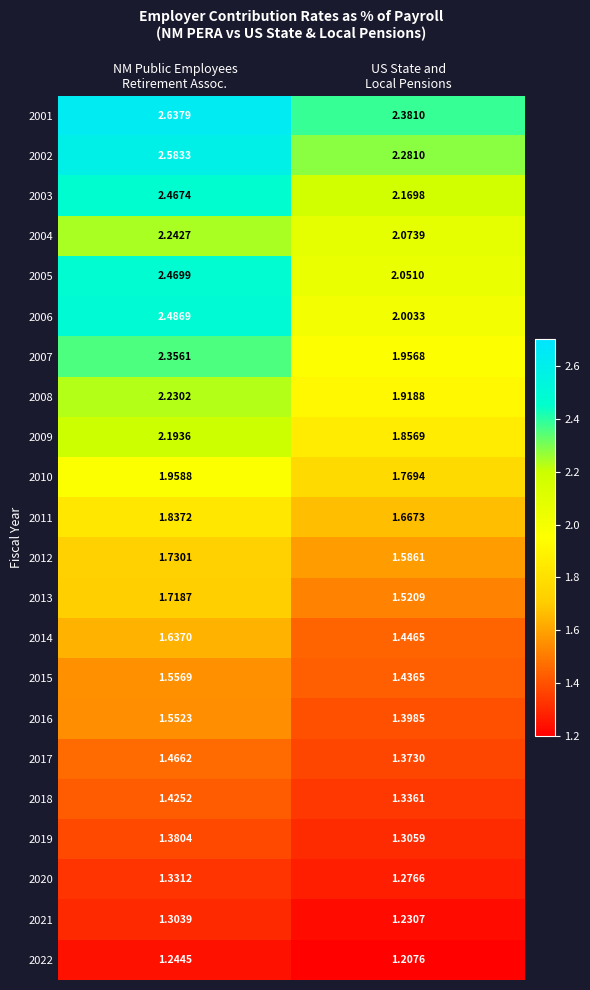

Rank the series at US State and
Local Pensions from lowest to highest value.

2022, 2021, 2020, 2019, 2018, 2017, 2016, 2015, 2014, 2013, 2012, 2011, 2010, 2009, 2008, 2007, 2006, 2005, 2004, 2003, 2002, 2001